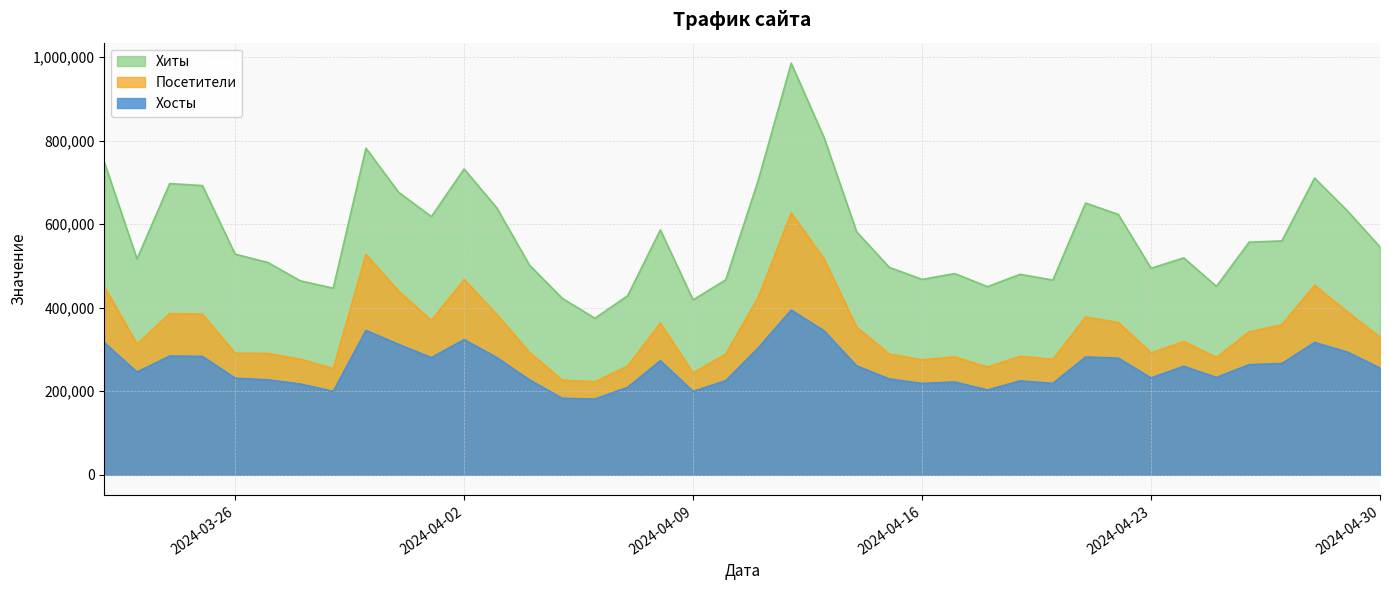

The value of Хосты at 2024-04-12 is 554055. True or false?

False